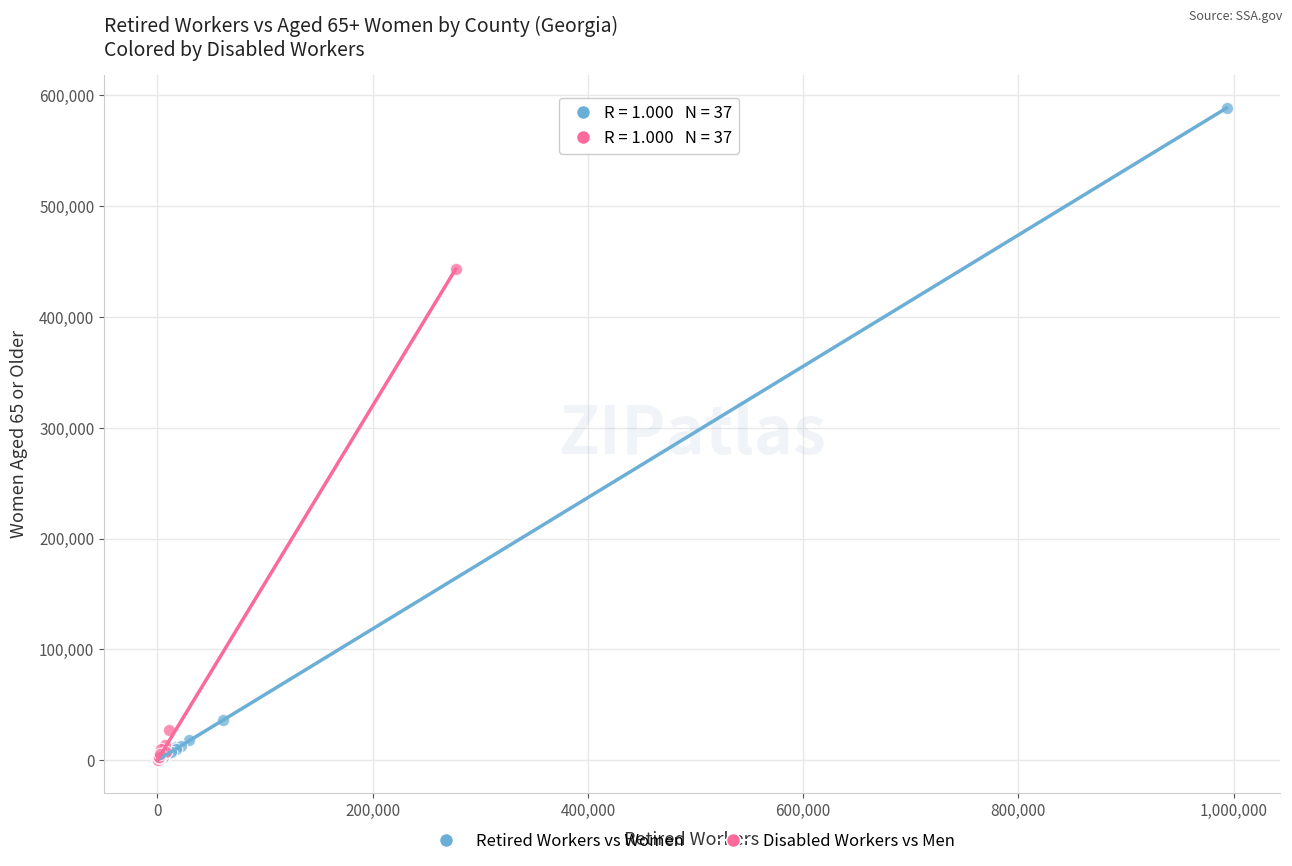

What are all the series names shown in the legend?

Retired Workers vs Women, Disabled Workers vs Men